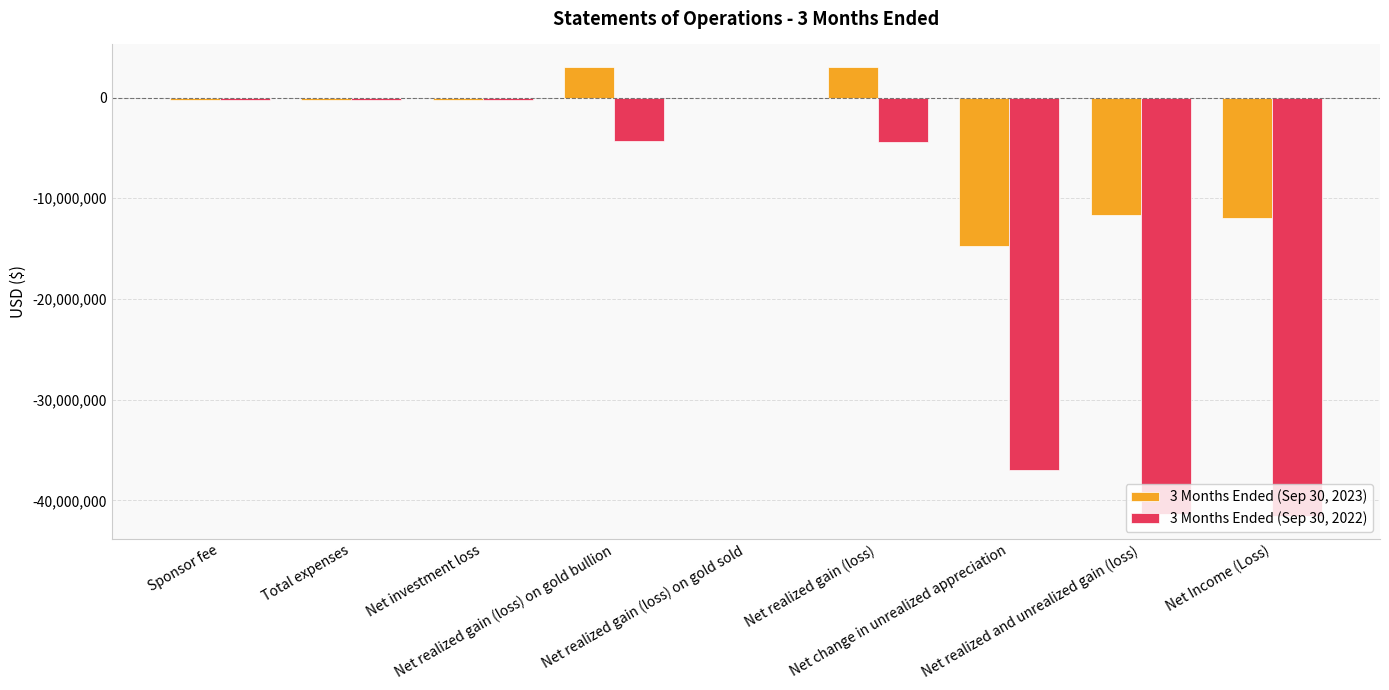

Is it true that 3 Months Ended (Sep 30, 2022) equals -2192944 at Net realized gain (loss) on gold bullion?

False